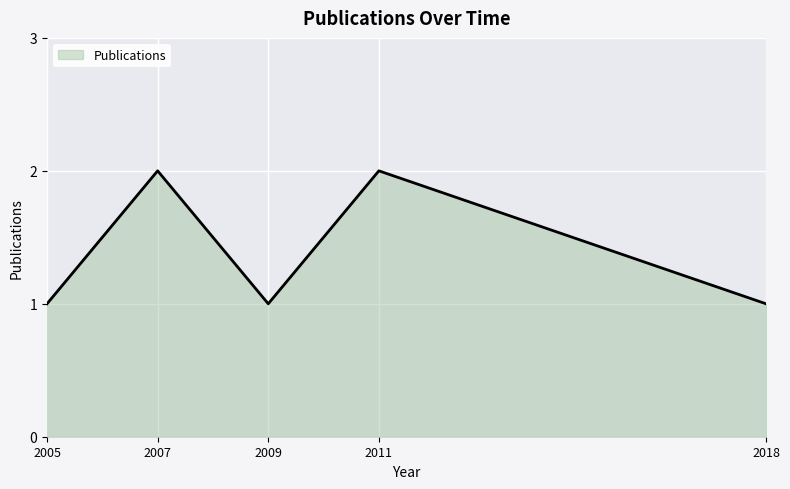

What is the ratio of the value at 2011 to the value at 2007?

1.0